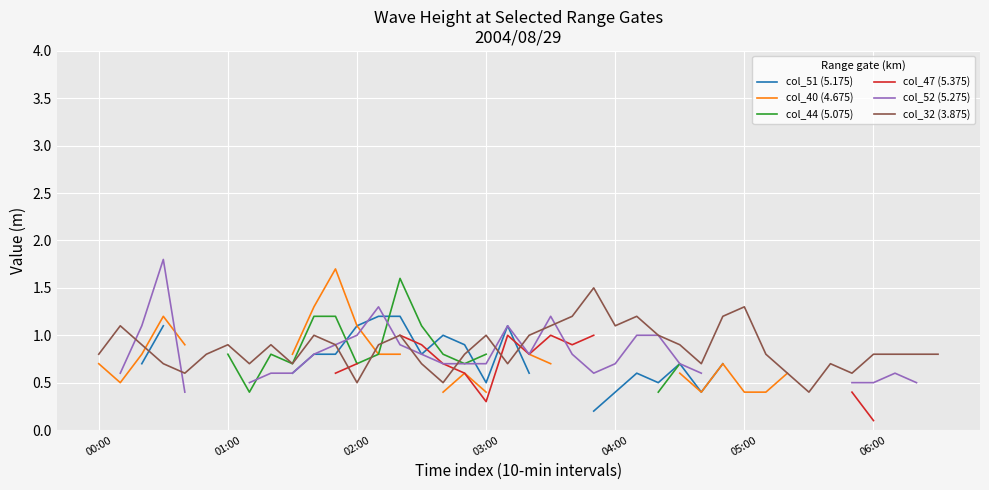

The value of col_32 (3.875) at 06:00 is 0.2. True or false?

False